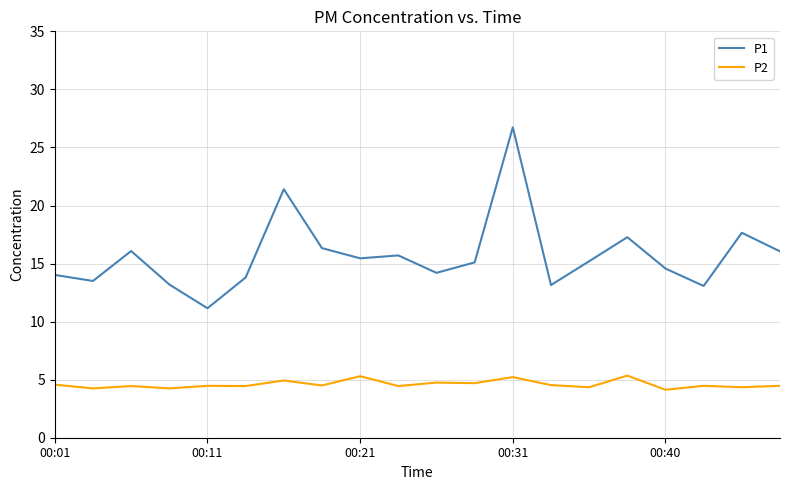

List the series in order of their overall mean, lowest first.

P2, P1